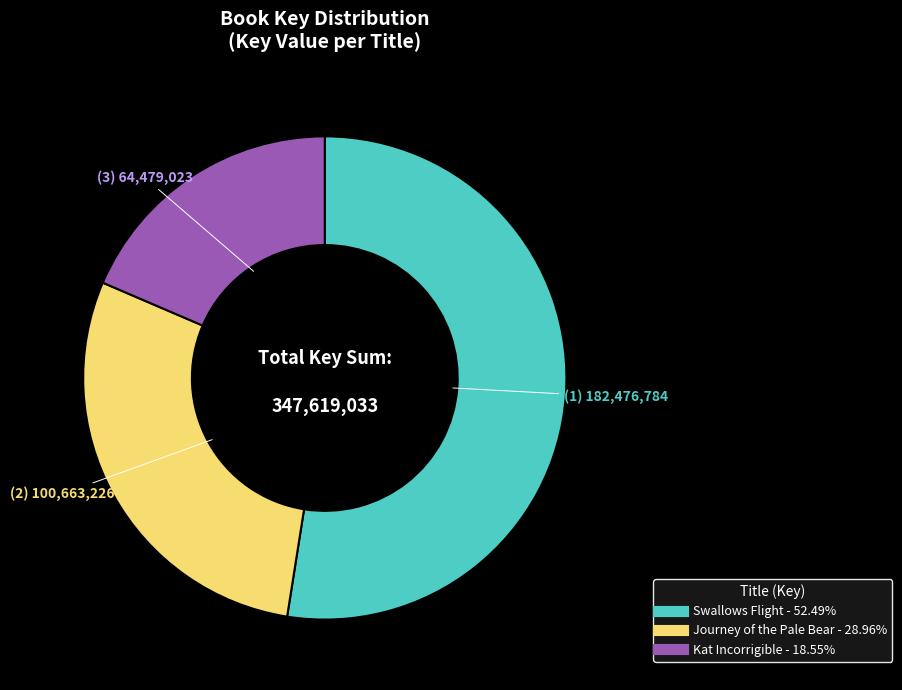

Which category has the smallest portion of the pie?

Kat Incorrigible